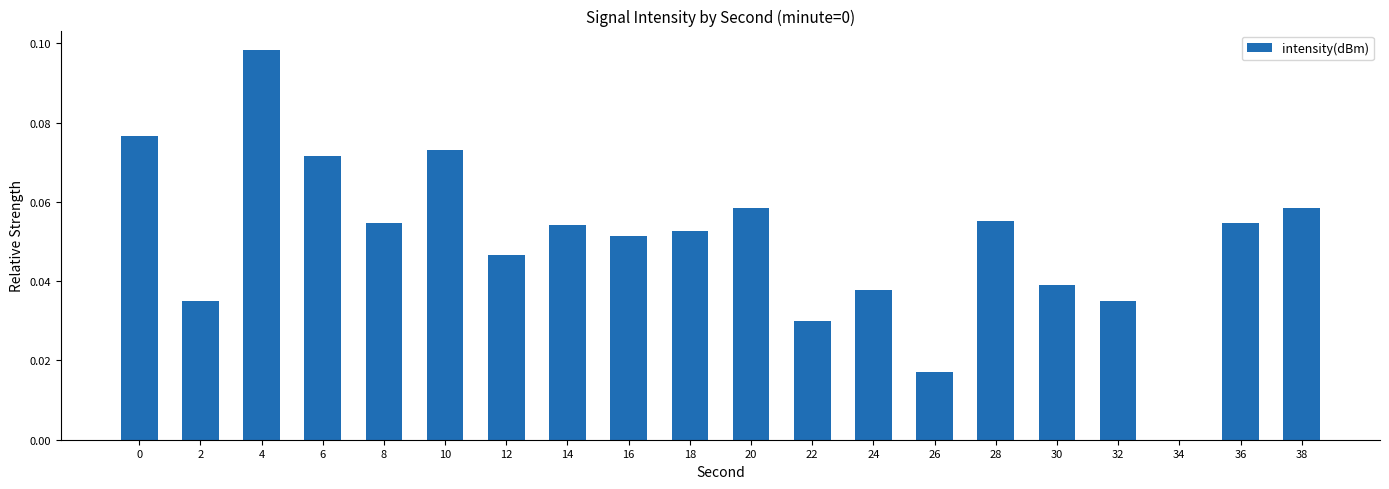

Where is the data nearest to the value 0?

34